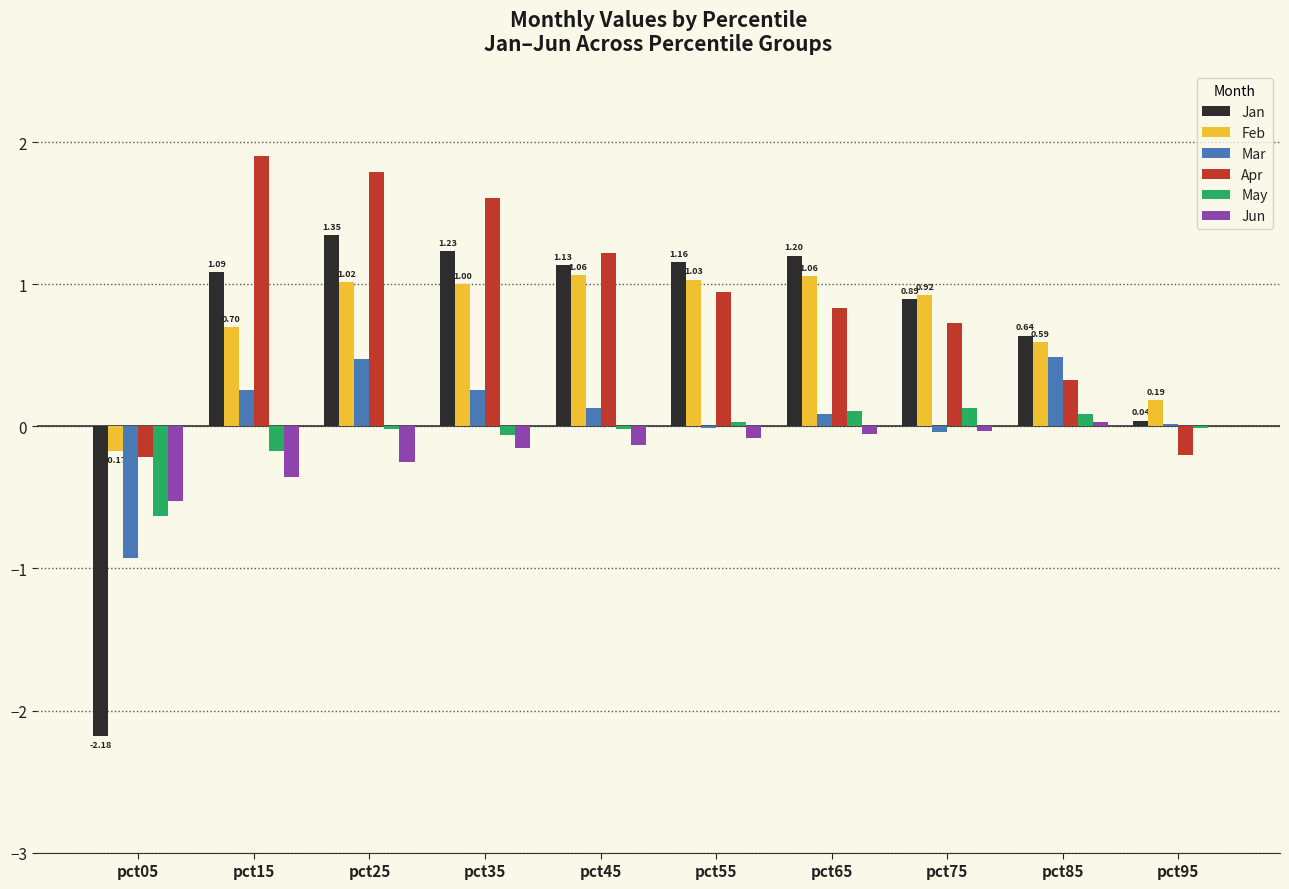

Which series has the largest total across all categories?

Apr